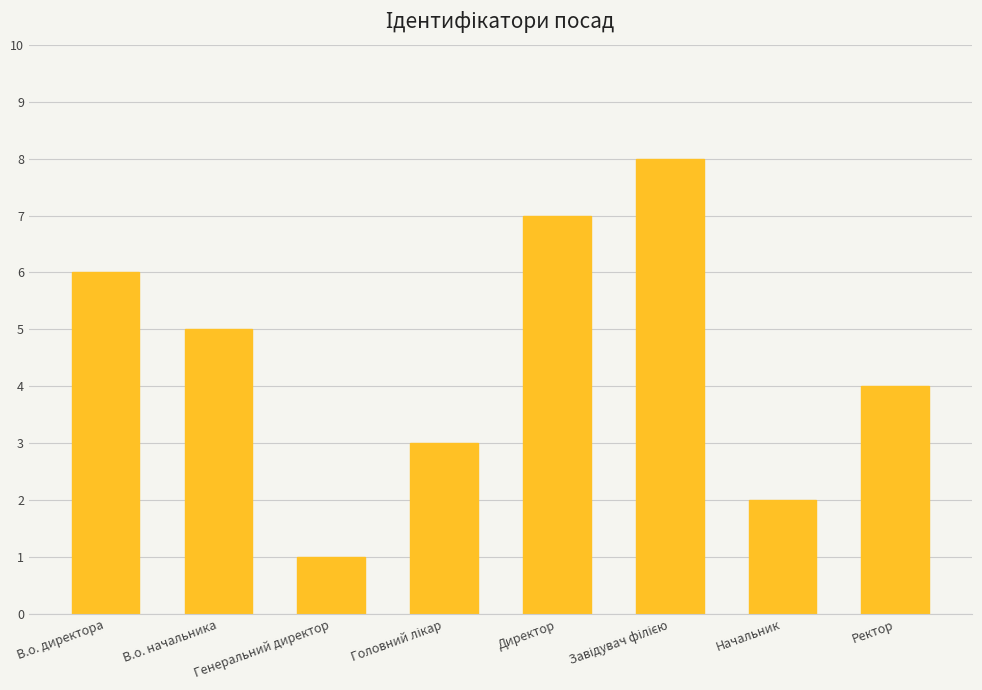

Read the value at Директор.

7